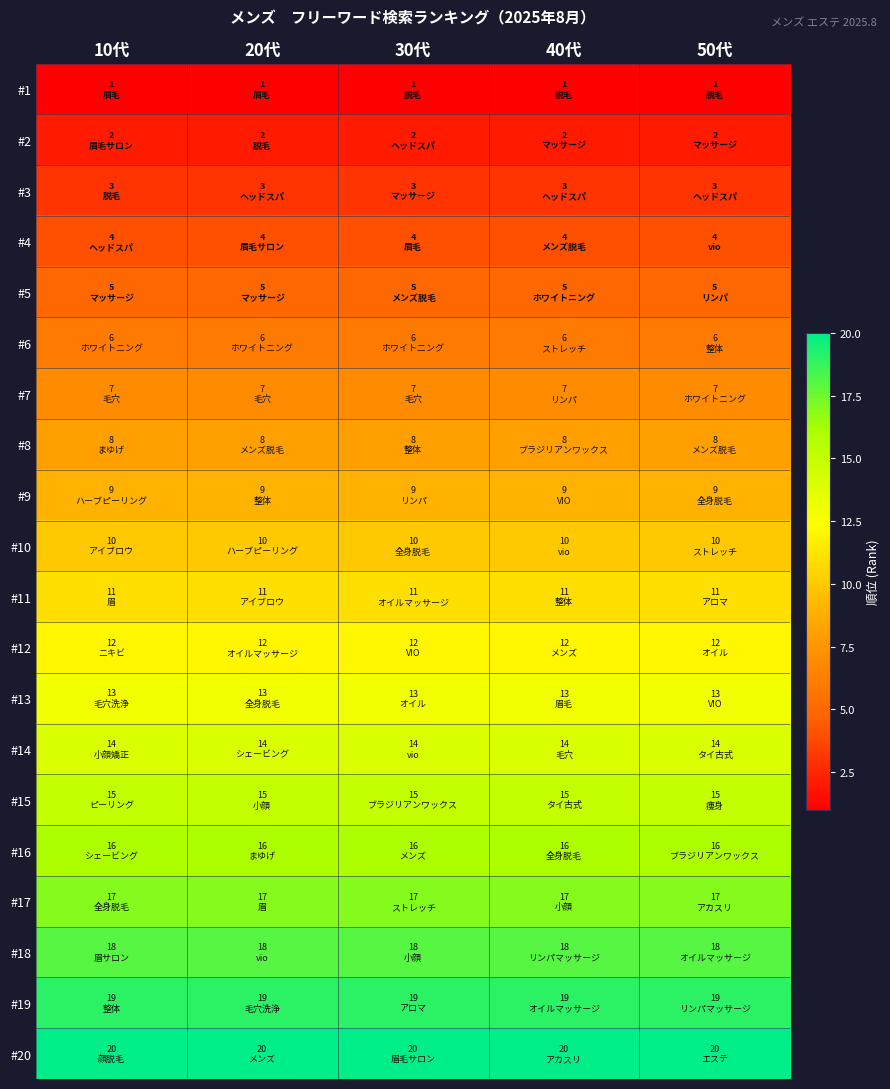

What is the total value across all series at 40代?

210